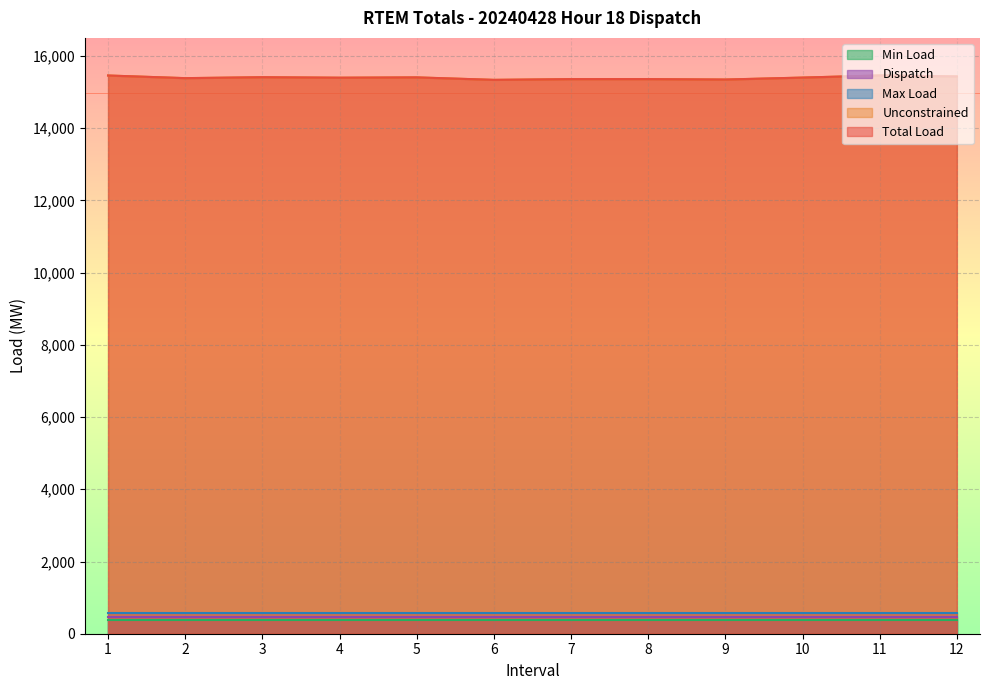

At which label does Unconstrained reach its peak?

11